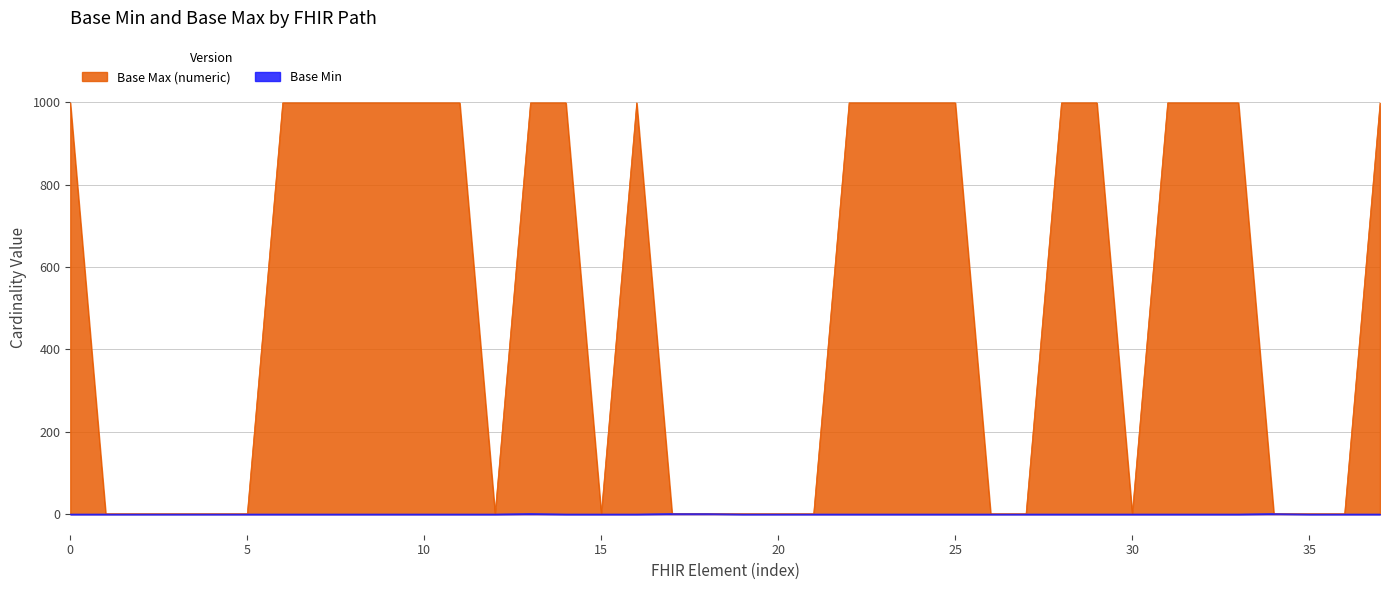

Reading left to right, list all the values displayed in this chart.

Base Min: 0	0	0	0	0	0	0	0	0	0	0	0	0	1	0	0	0	1	1	0	0	0	0	0	0	0	0	0	0	0	0	0	0	0	1	0	0	0
Base Max (numeric): 999	1	1	1	1	1	999	999	999	999	999	999	1	999	999	1	999	1	1	1	1	1	999	999	999	999	1	1	999	999	1	999	999	999	1	1	1	999